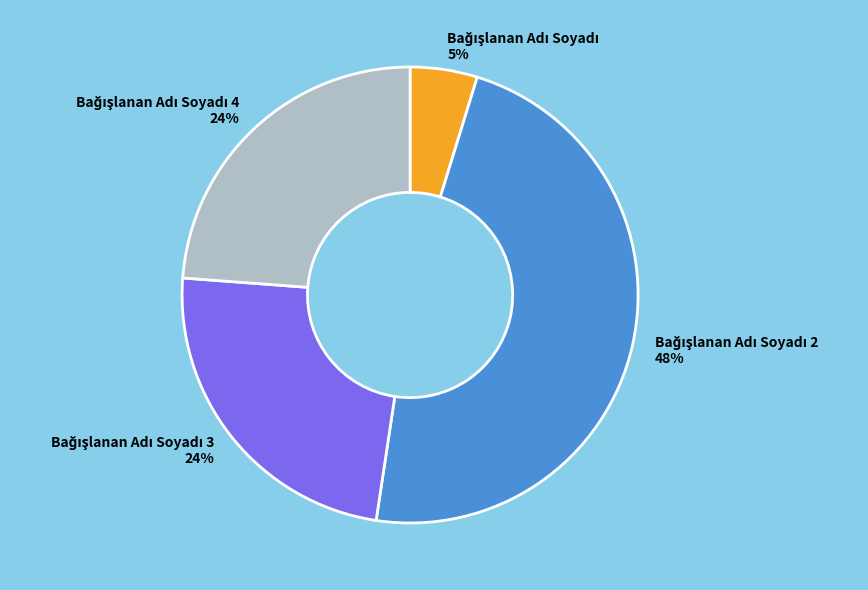

Does any single category account for the majority?

No